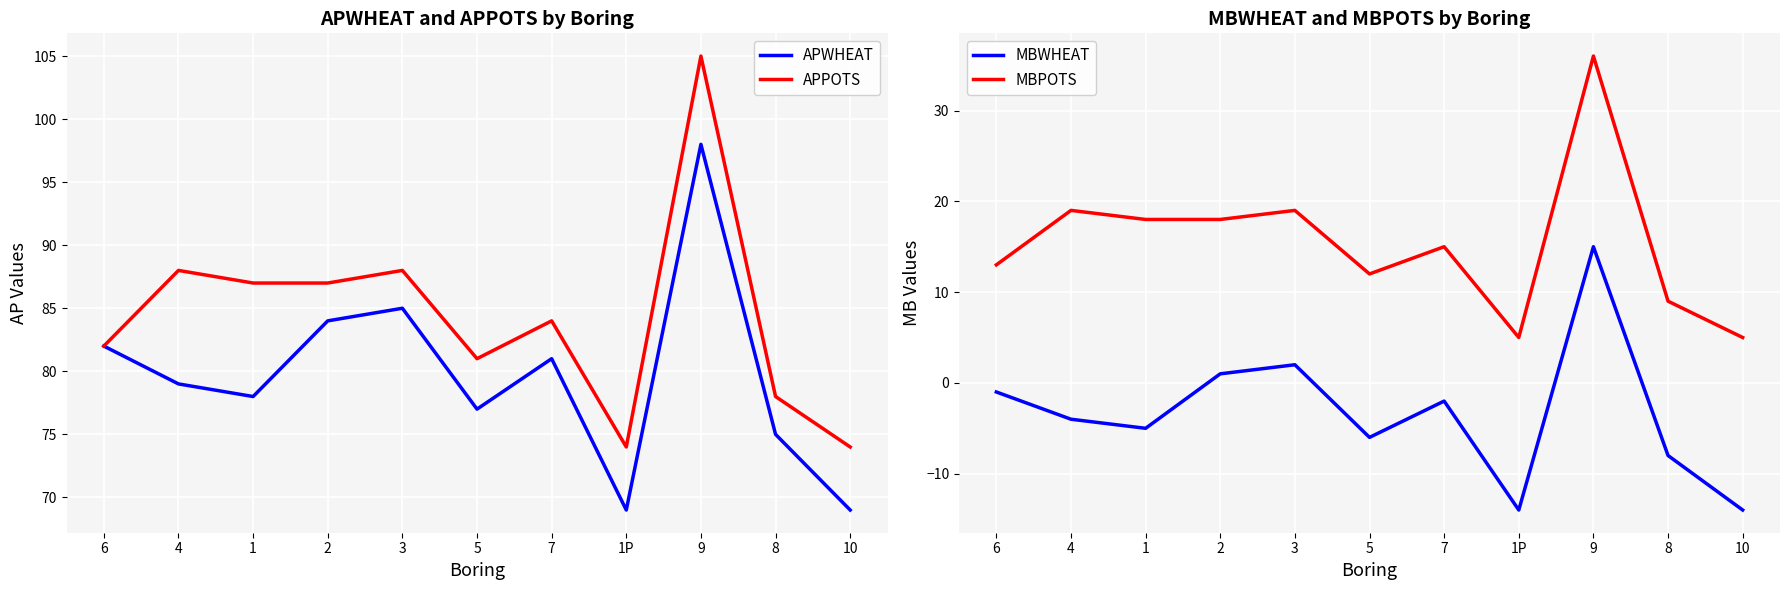

At which category is the sum across all series the highest?

9